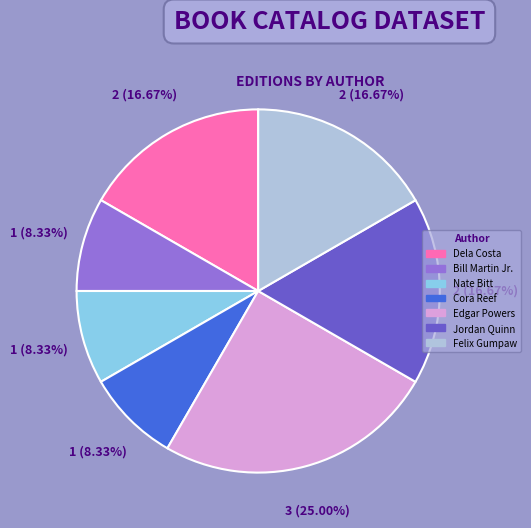

How many slices are in this pie chart?

7